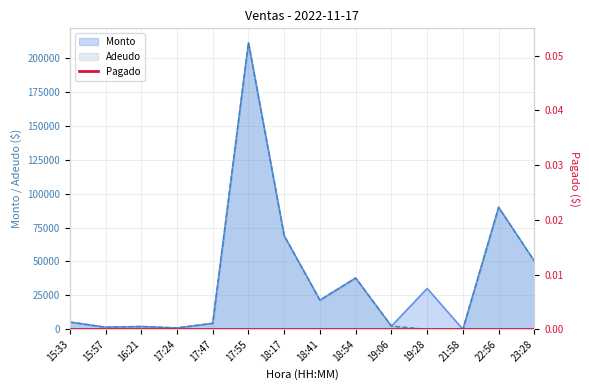

What is the greatest value displayed?

211500.0